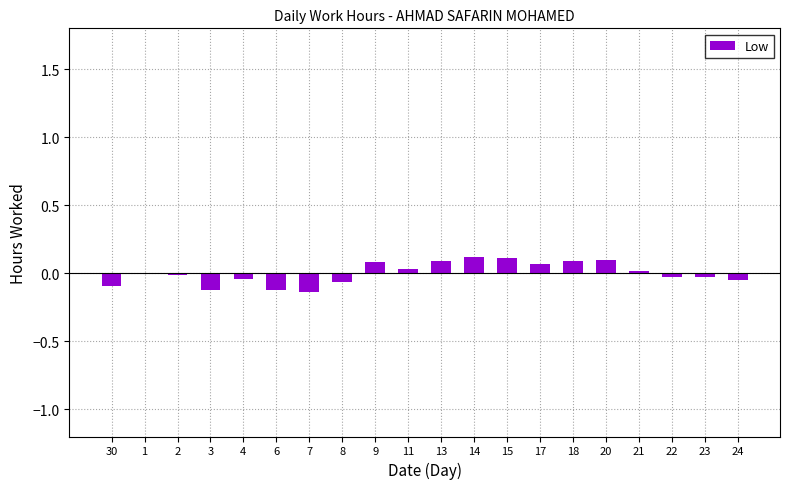

Is it true that the value at 3 is -0.1?

True